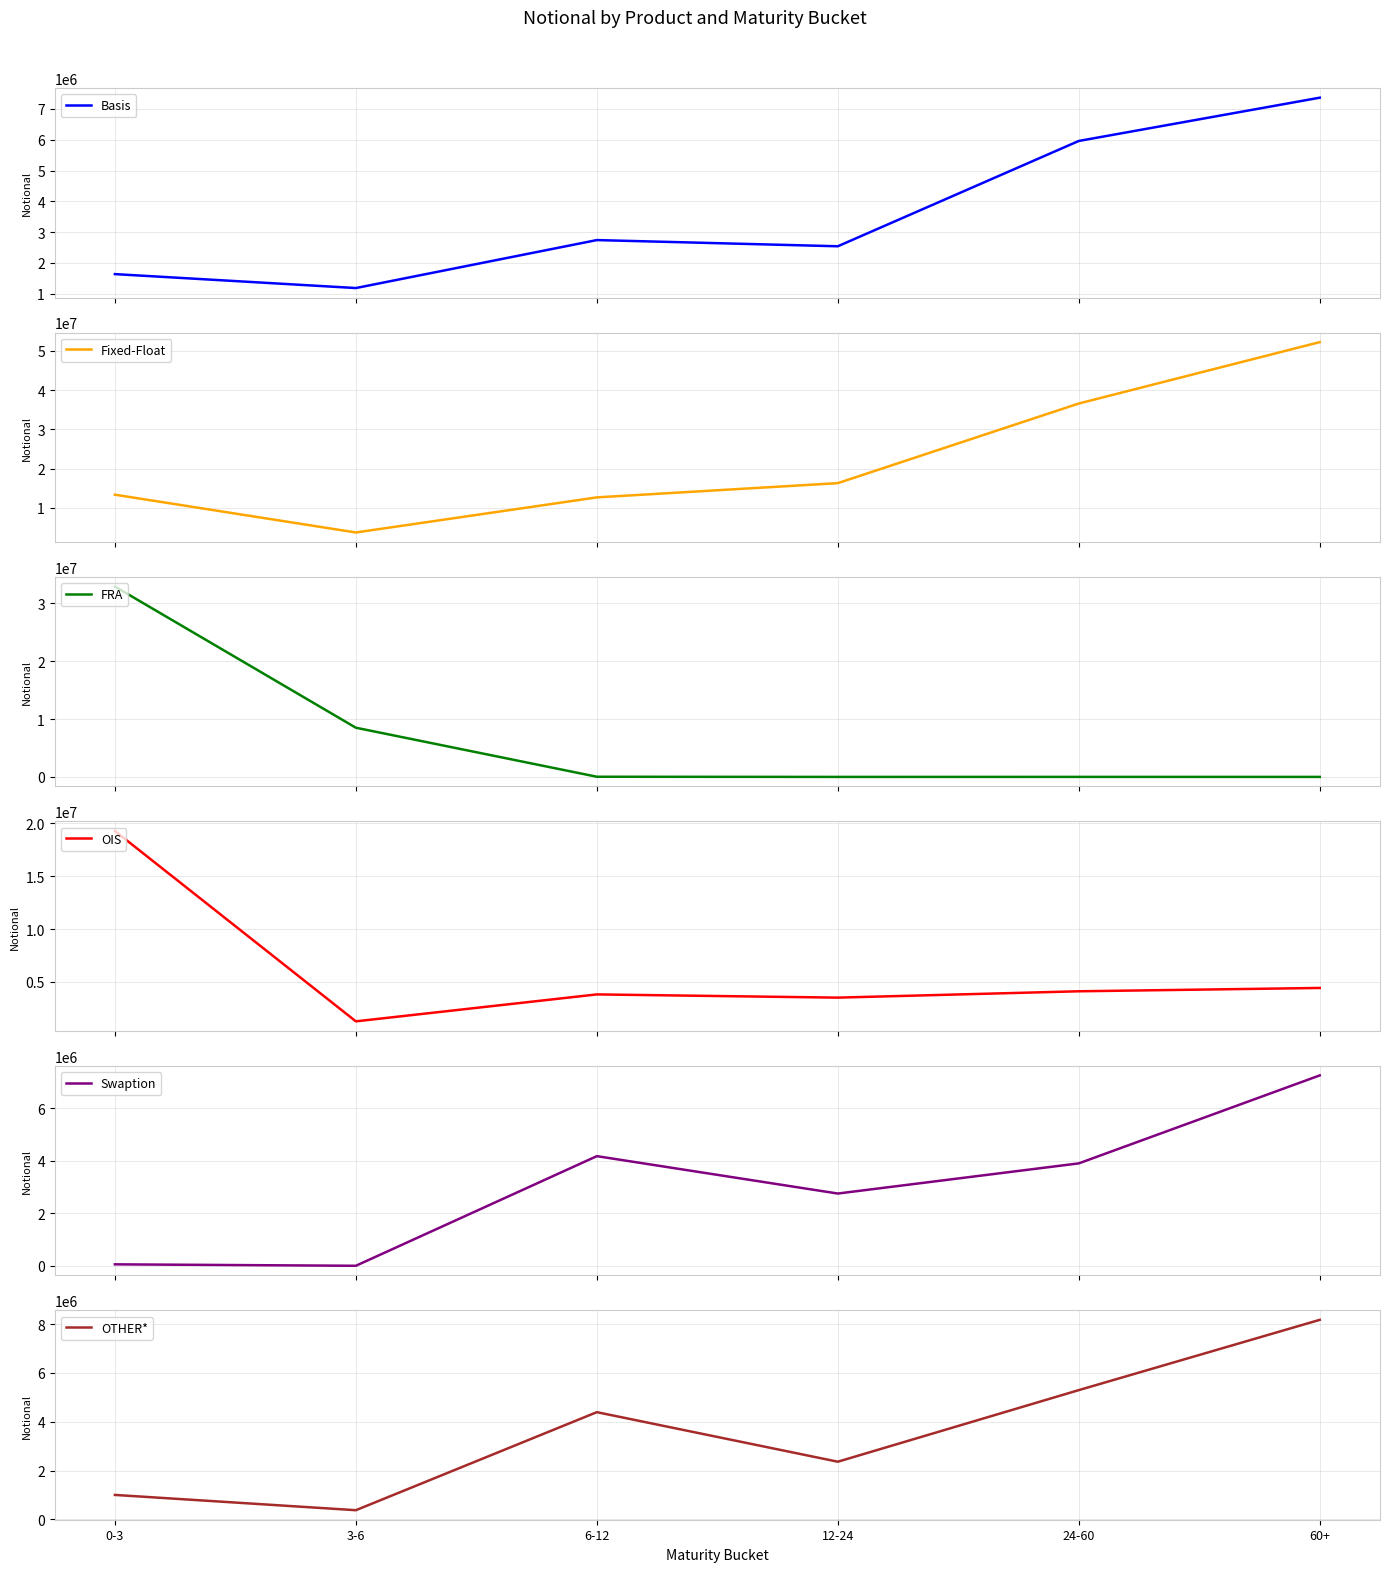

What is the label of the 3rd point from the left?

6-12